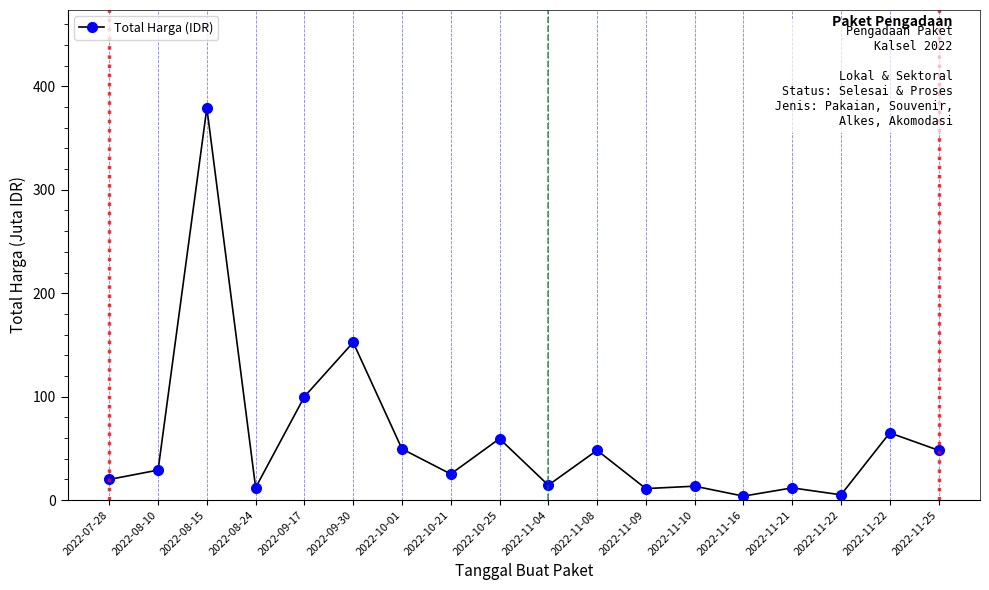

The value at 2022-11-25 is 48.1. True or false?

True